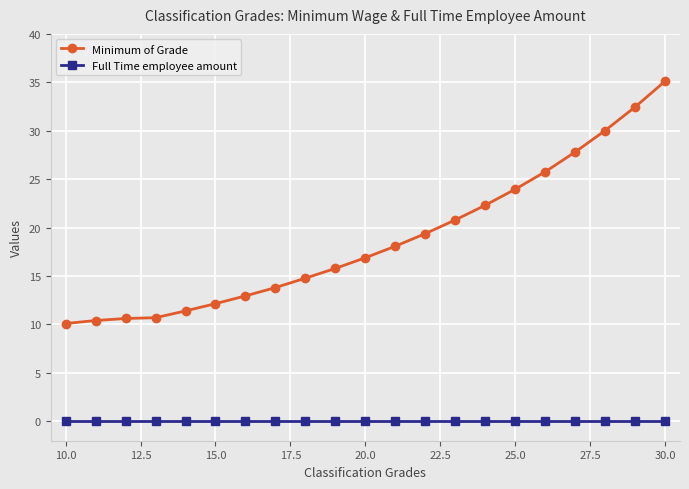

What is the value of the Minimum of Grade point at the 20th from the left?

32.5